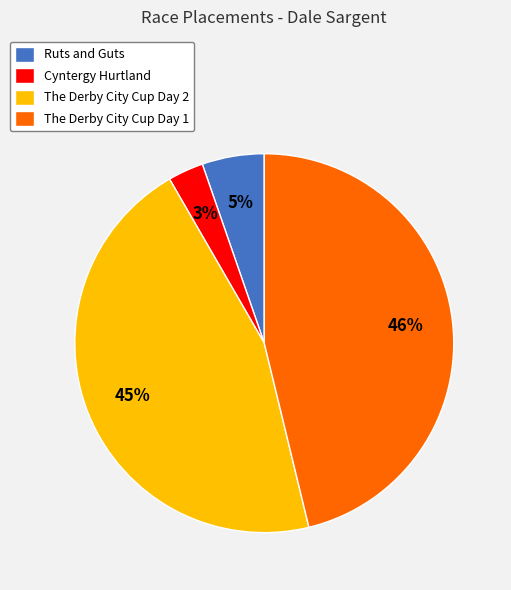

Does any single category account for the majority?

No